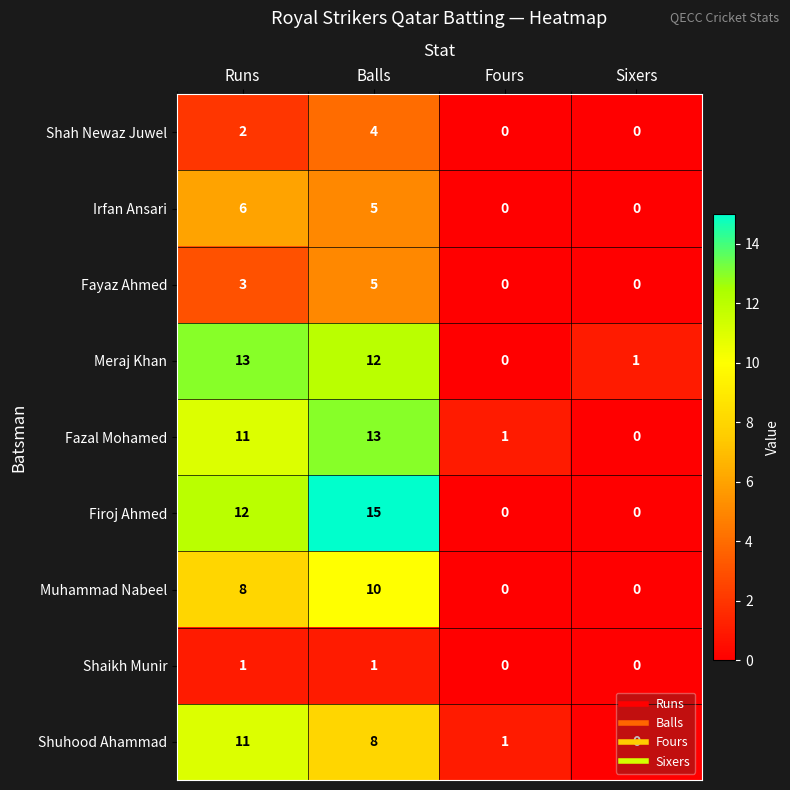

What is the total value across all series at Balls?

73